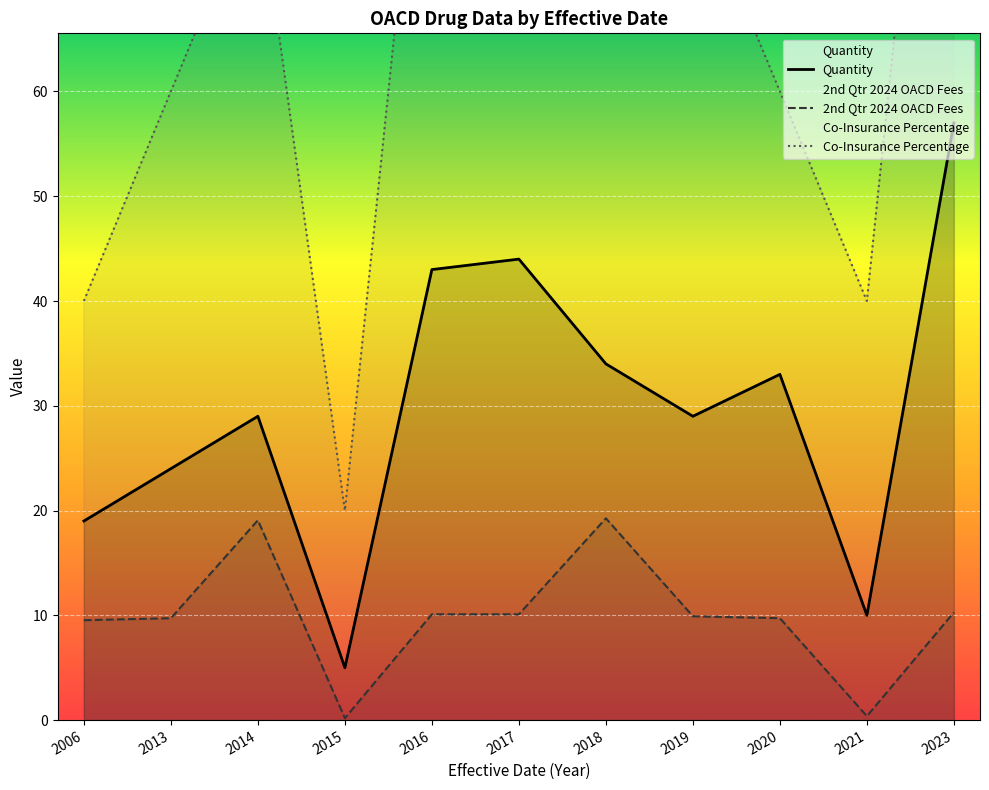

Where is Quantity nearest to the value 31?

2014